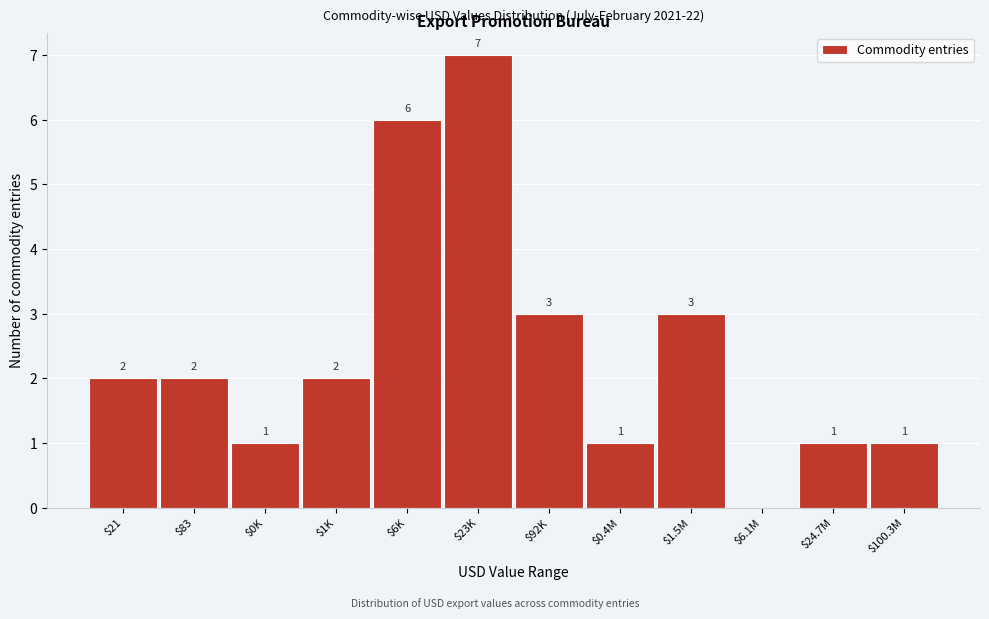

The value at $21 is 3. True or false?

False